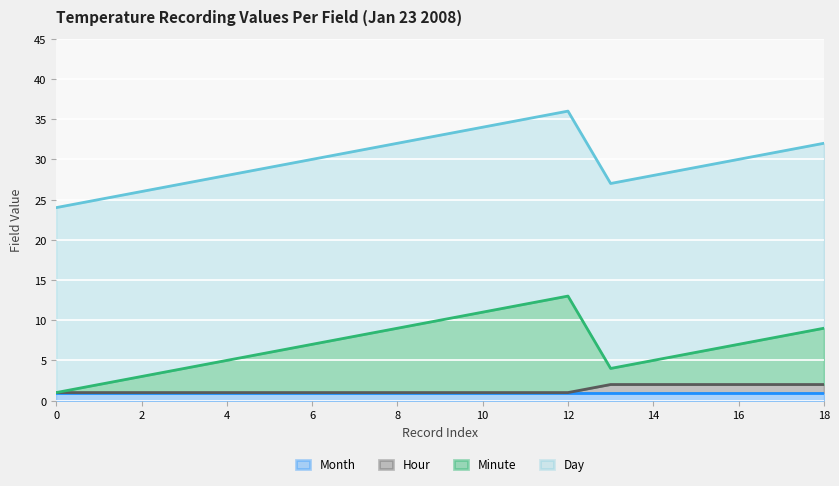

What are all the series names shown in the legend?

Month, Hour, Minute, Day